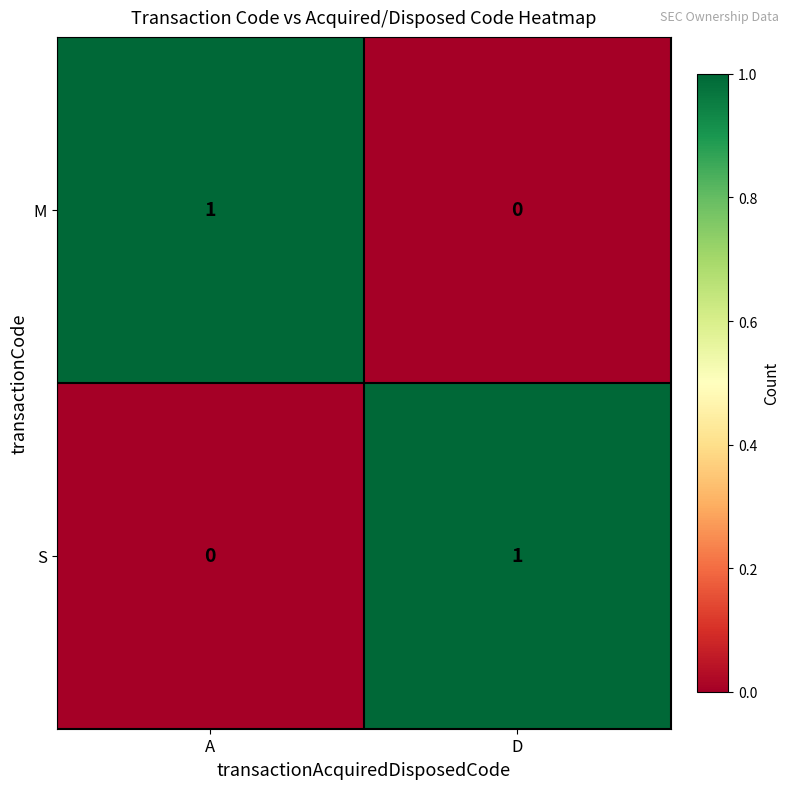

List the labels in order of M value, smallest first.

D, A